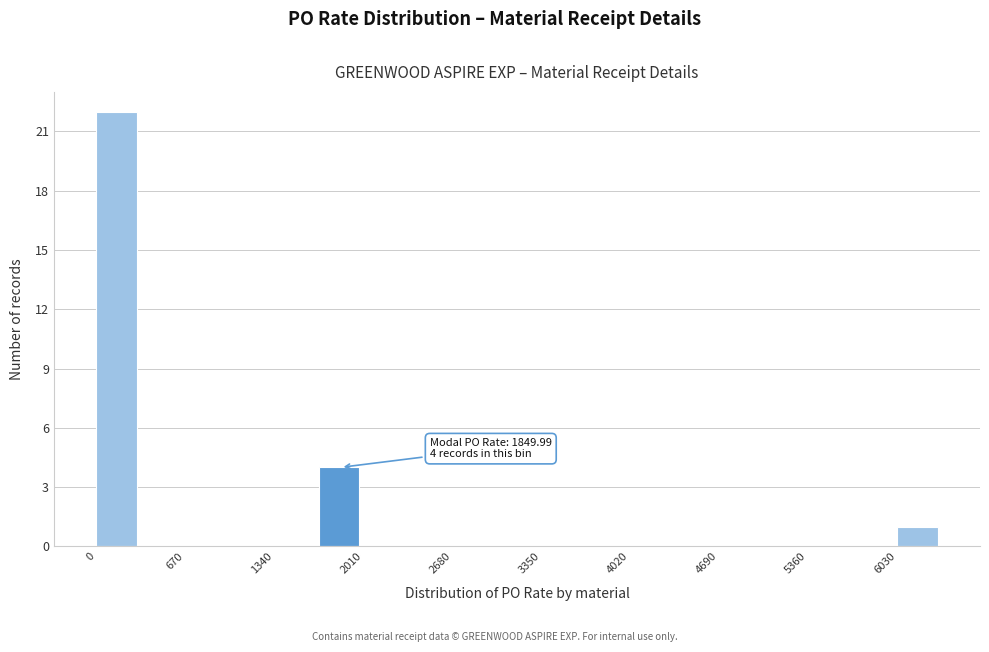

Read against the x-axis, roughly where is the centre of the tallest bar?

200